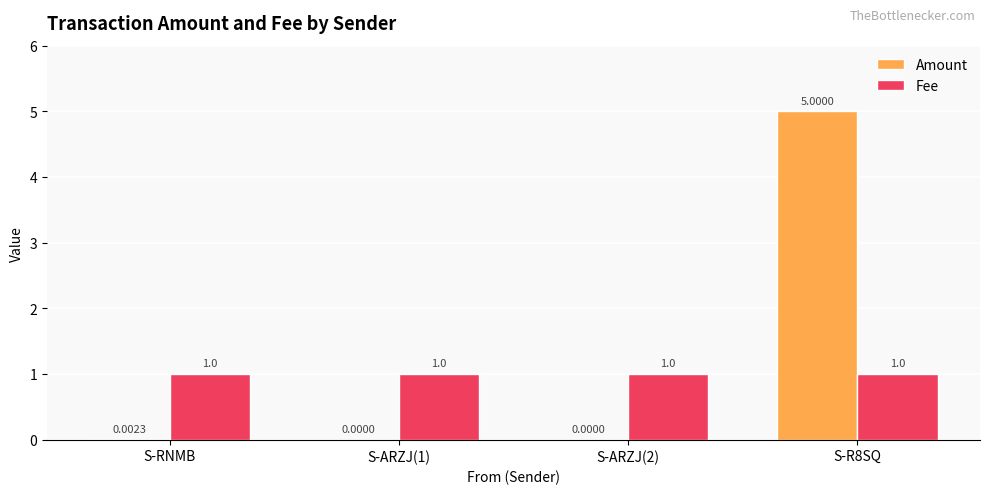

Is the value of Fee at S-RNMB greater than the value of Amount at S-R8SQ?

No